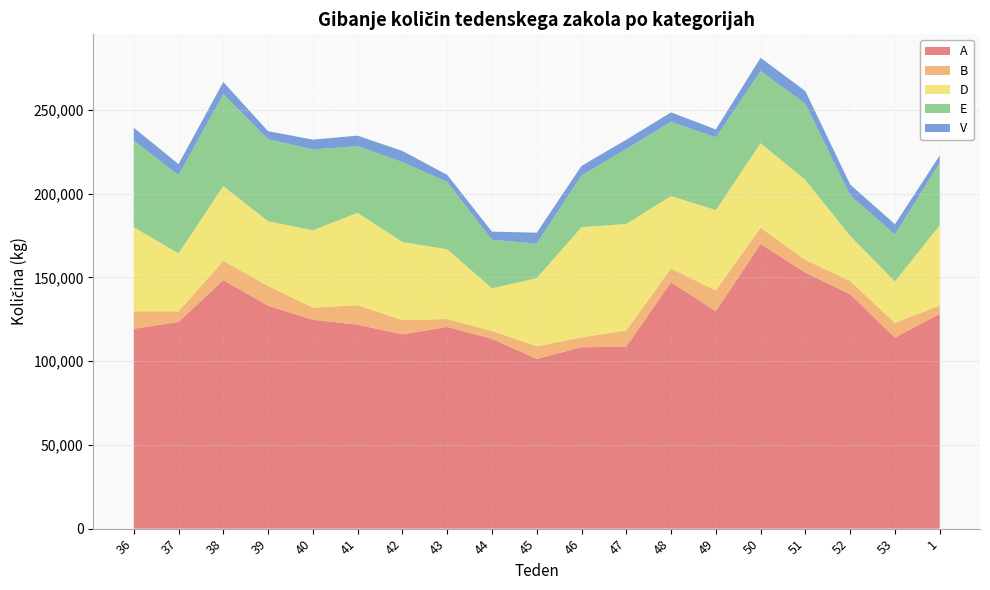

Reading left to right, what are all the values shown in this chart?

A: 36=119291	37=123350	38=148332	39=133059	40=124640	41=121767	42=115939	43=120428	44=113300	45=101299	46=108239	47=108624	48=147072	49=129752	50=169938	51=152825	52=139869	53=114077	1=128133
B: 36=10449	37=6350	38=11444	39=11826	40=7306	41=11614	42=8534	43=4677	44=4713	45=7553	46=5918	47=9686	48=8175	49=12377	50=9670	51=7578	52=8024	53=8691	1=5151
D: 36=50185	37=34610	38=44711	39=38608	40=46142	41=55131	42=46596	43=41648	44=25470	45=40679	46=65786	47=63577	48=43259	49=48017	50=50489	51=47720	52=26862	53=24789	1=47802
E: 36=51804	37=46640	38=54932	39=48953	40=48270	41=39848	42=47751	43=40180	44=28949	45=20682	46=30849	47=44760	48=44339	49=43426	50=43066	51=45466	52=24259	53=27994	1=37322
V: 36=7589	37=6657	38=7196	39=4813	40=5886	41=6222	42=6629	43=4265	44=4860	45=6459	46=5716	47=5508	48=5654	49=4729	50=7909	51=7589	52=6443	53=6157	1=4317